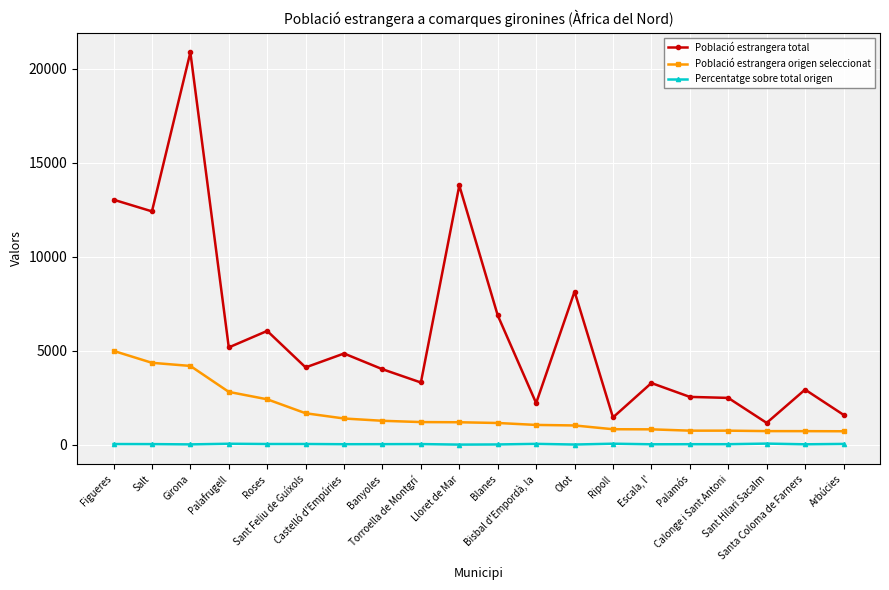

What is the label of the 5th point from the right?

Palamós